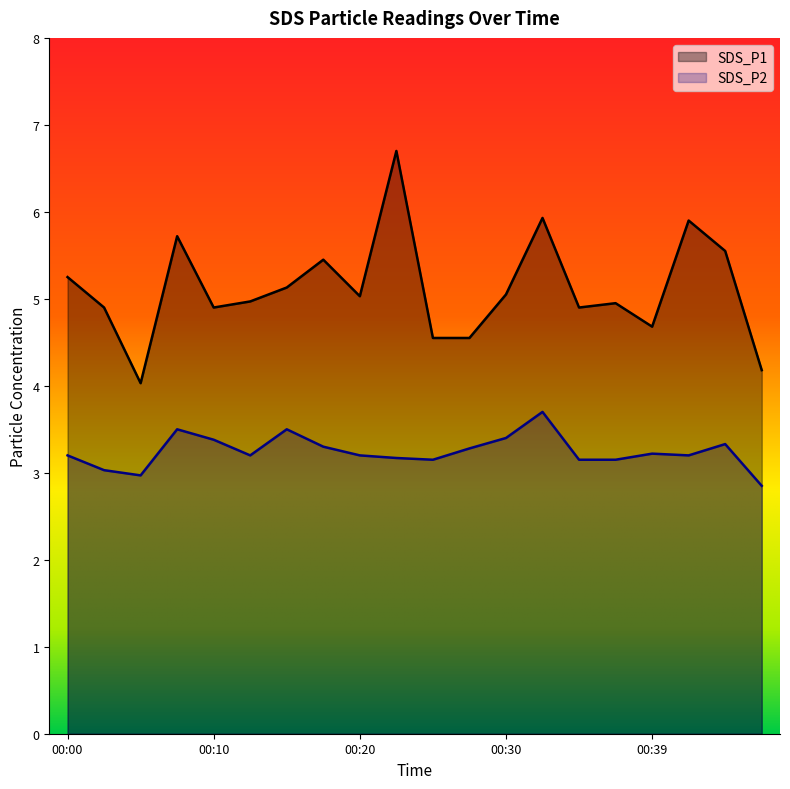

The SDS_P2 series shows 0.7 at 00:03. True or false?

False